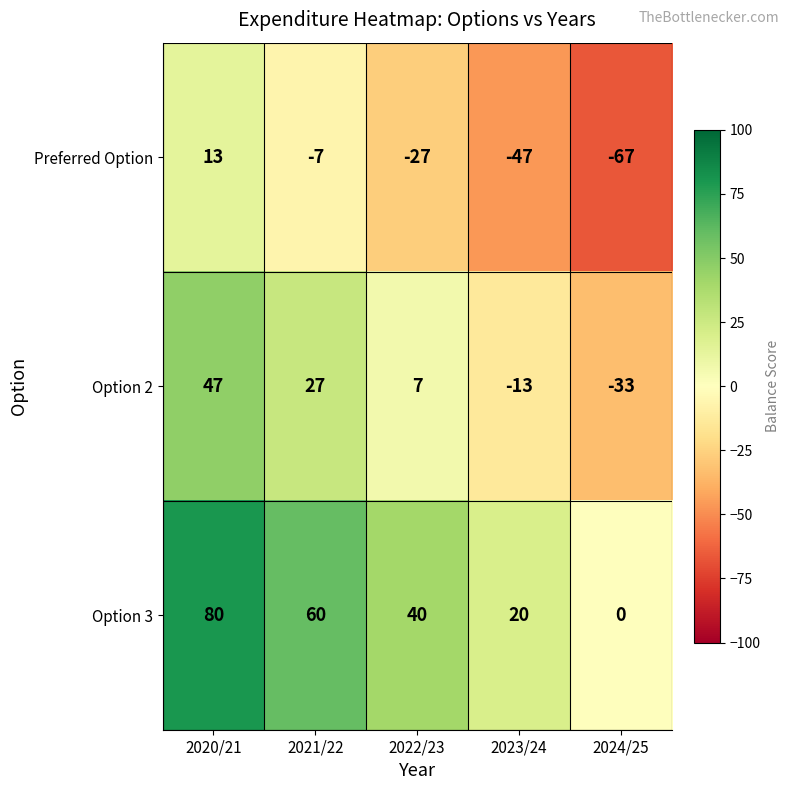

What is the smallest value displayed?

-67